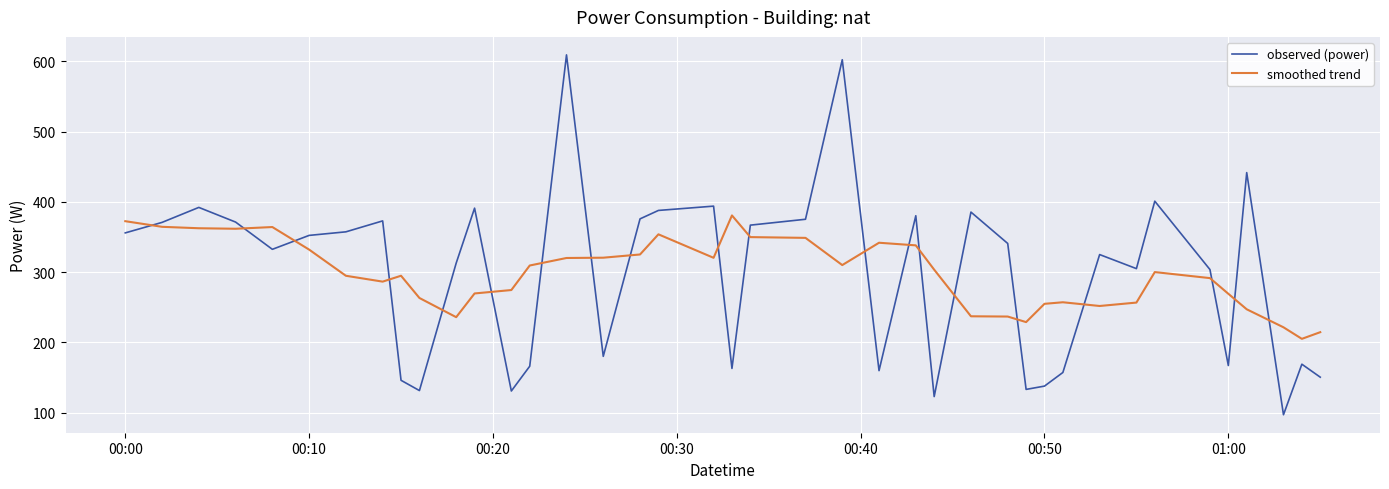

Which series has the widest spread of values?

observed (power)